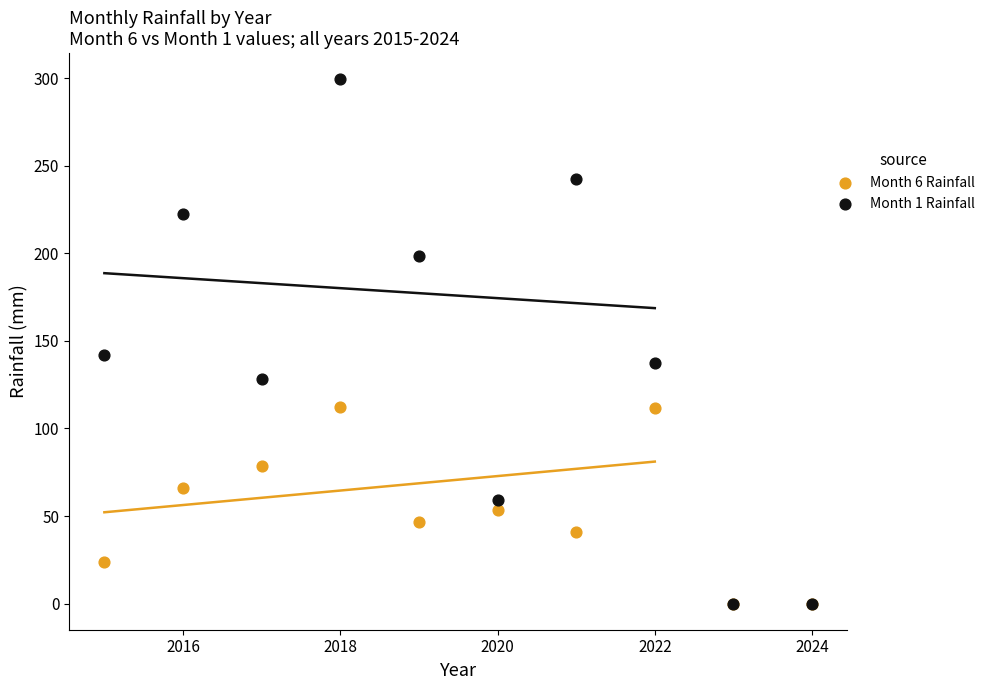

Across all series, what Y value is closest to 149?

142.2